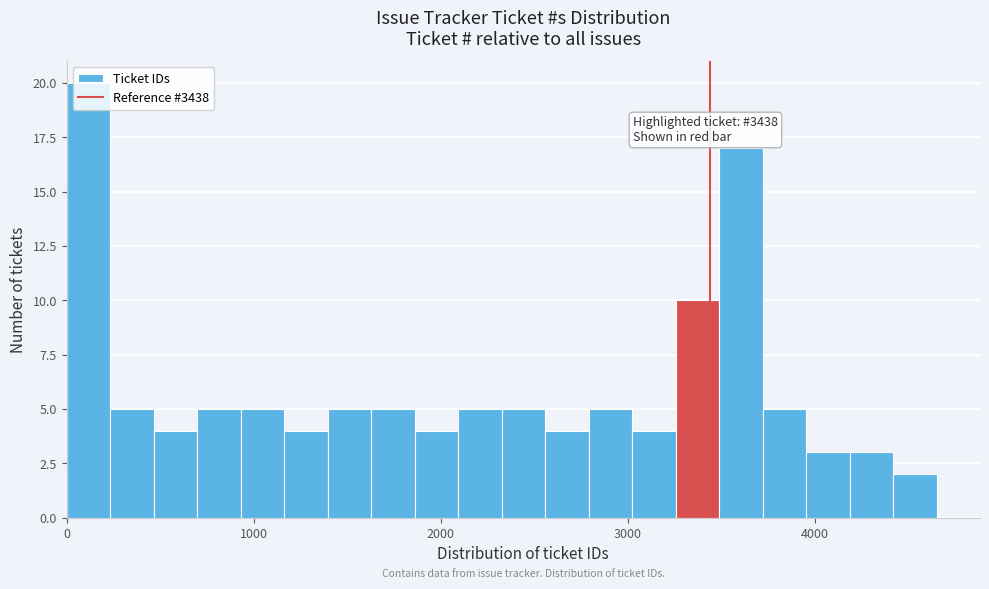

Around what value on the x-axis is the tallest bar? Give the approximate position of its centre, as read against the axis.

100